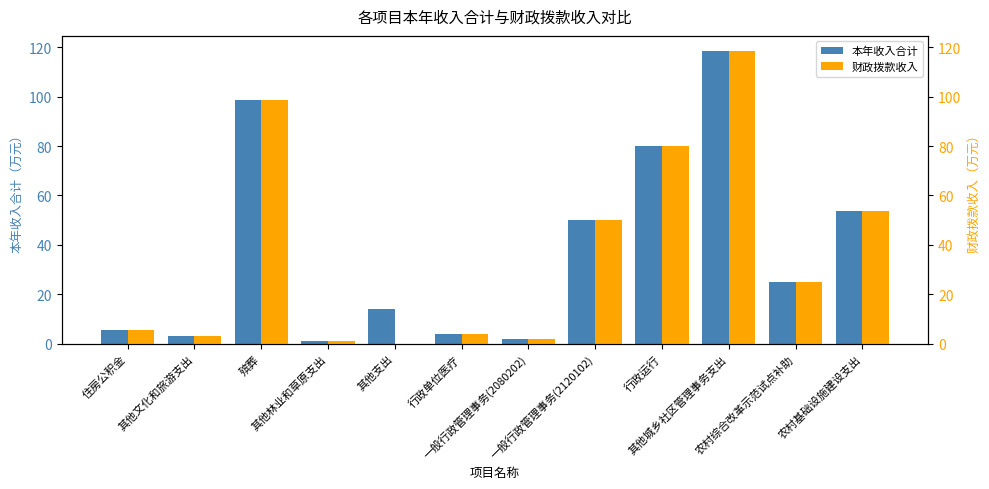

Where does the 本年收入合计 series first go above 25?

殡葬